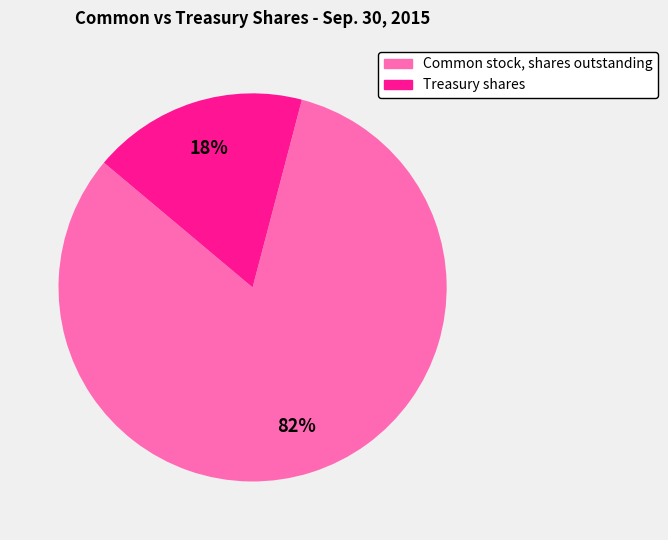

How many slices are in this pie chart?

2